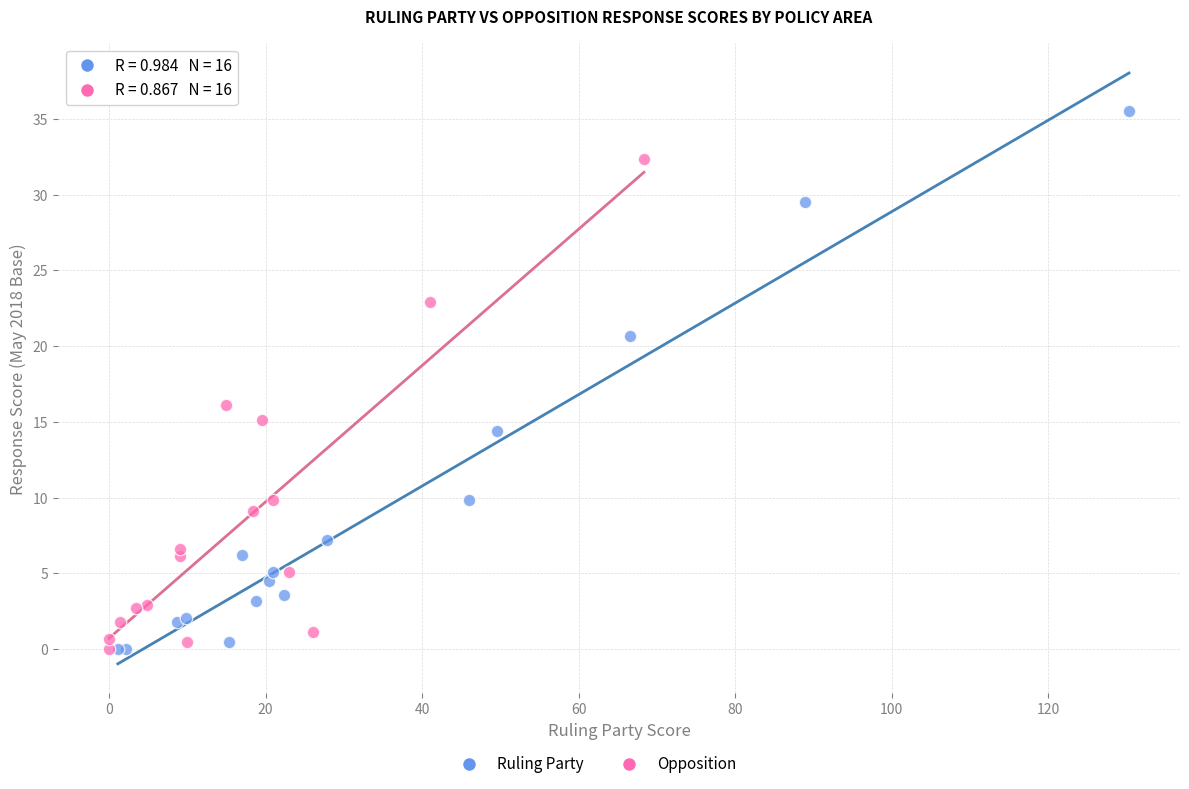

Which series has the widest spread of Y values?

Ruling Party